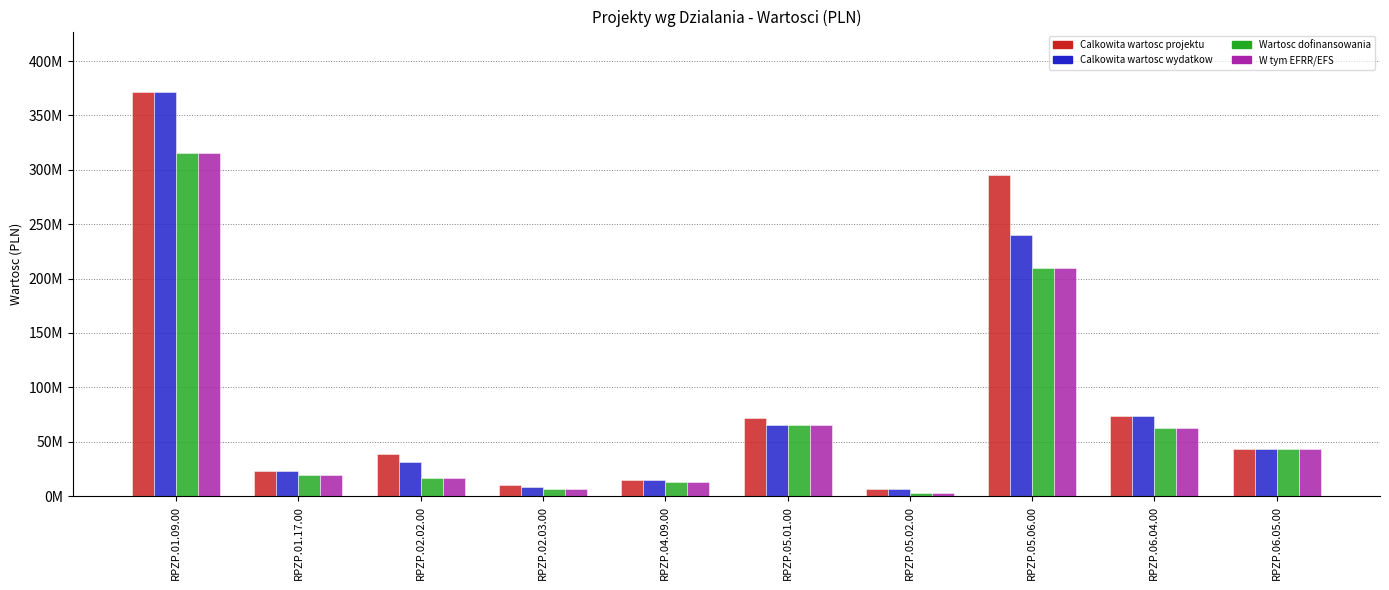

What is the label of the 3rd bar from the right?

RPZP.05.06.00